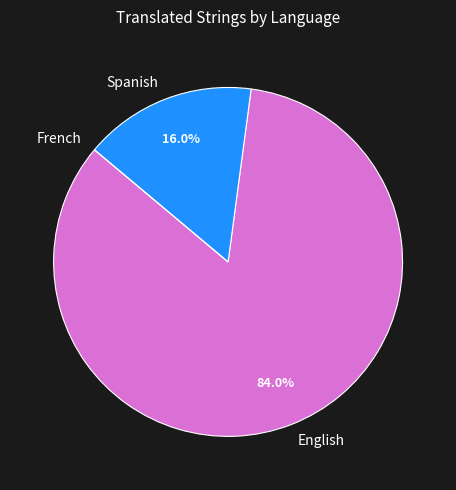

What portion of the pie excludes English?

16.0%